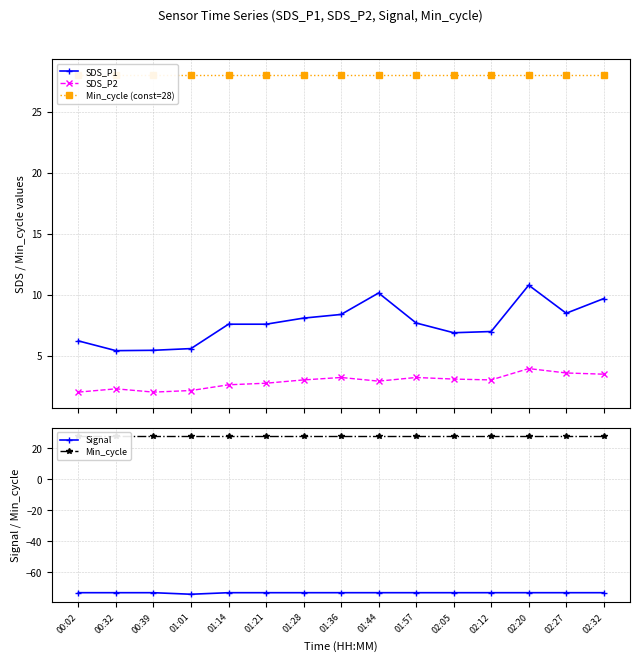

Reading left to right, transcribe all the data shown in this chart.

SDS_P1: 6.2	5.4	5.4	5.6	7.6	7.6	8.1	8.4	10.1	7.7	6.9	7.0	10.8	8.5	9.7
SDS_P2: 2.0	2.3	2.0	2.1	2.6	2.7	3.0	3.2	2.9	3.2	3.1	3.0	3.9	3.6	3.5
Min_cycle (const=28): 28.0	28.0	28.0	28.0	28.0	28.0	28.0	28.0	28.0	28.0	28.0	28.0	28.0	28.0	28.0
Signal: -73.0	-73.0	-73.0	-74.0	-73.0	-73.0	-73.0	-73.0	-73.0	-73.0	-73.0	-73.0	-73.0	-73.0	-73.0
Min_cycle: 28.0	28.0	28.0	28.0	28.0	28.0	28.0	28.0	28.0	28.0	28.0	28.0	28.0	28.0	28.0